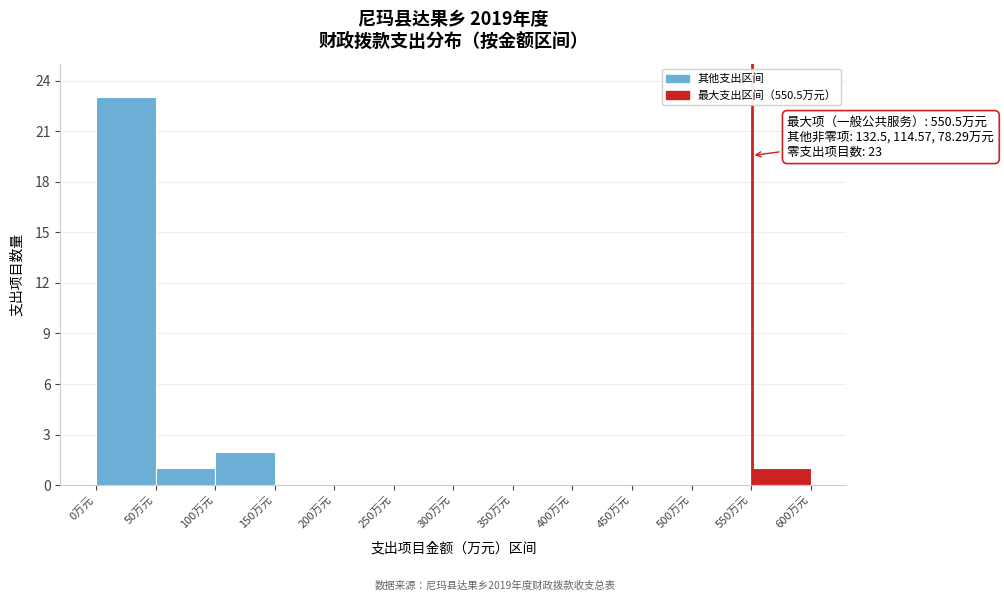

Which range on the x-axis has the tallest bar?

0 to 50